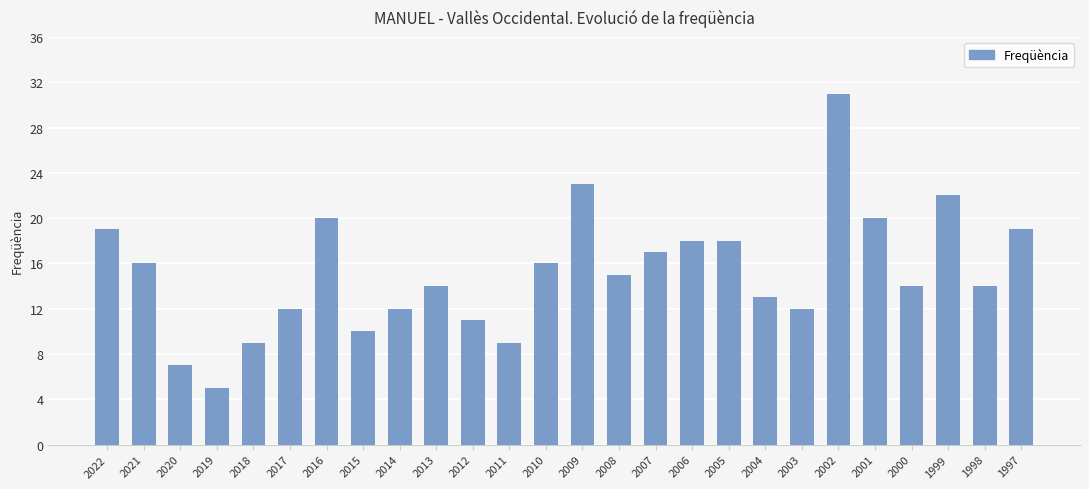

Count the number of data series in this chart.

1